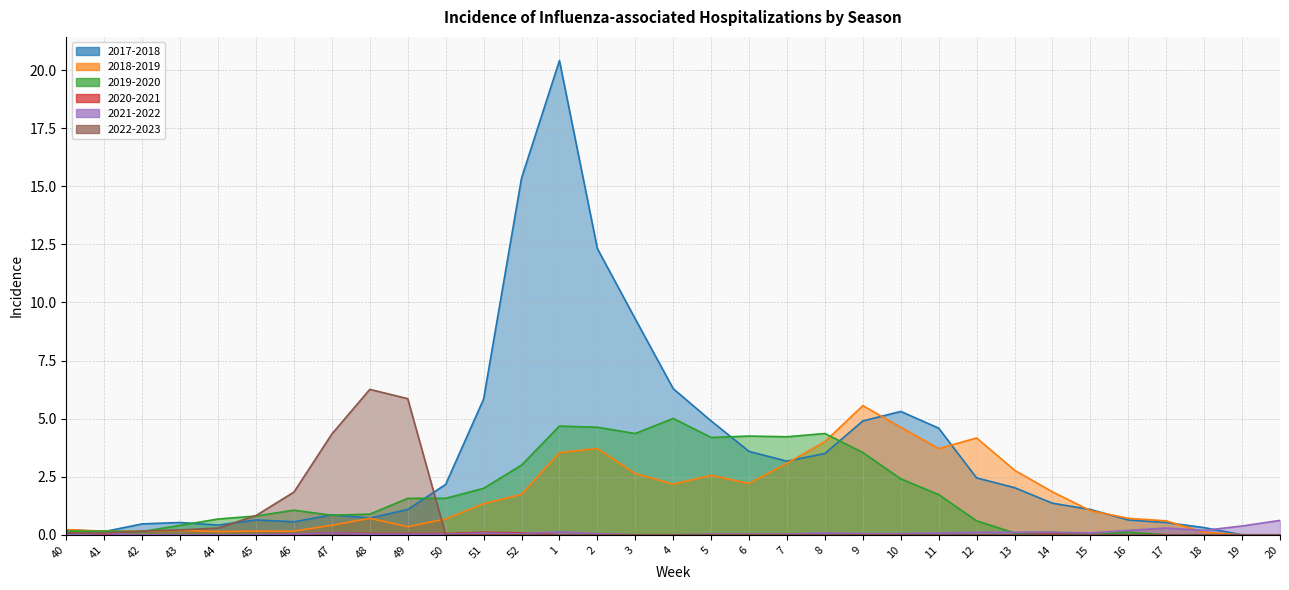

What is the value of the 2017-2018 point at the 13th from the left?

15.3